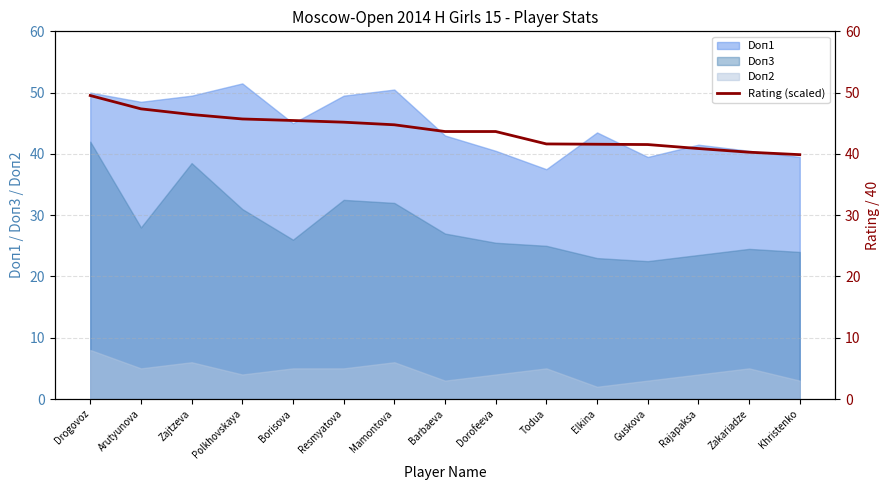

Is the value of Doп2 at Arutyunova greater than the value of Doп3 at Mamontova?

No